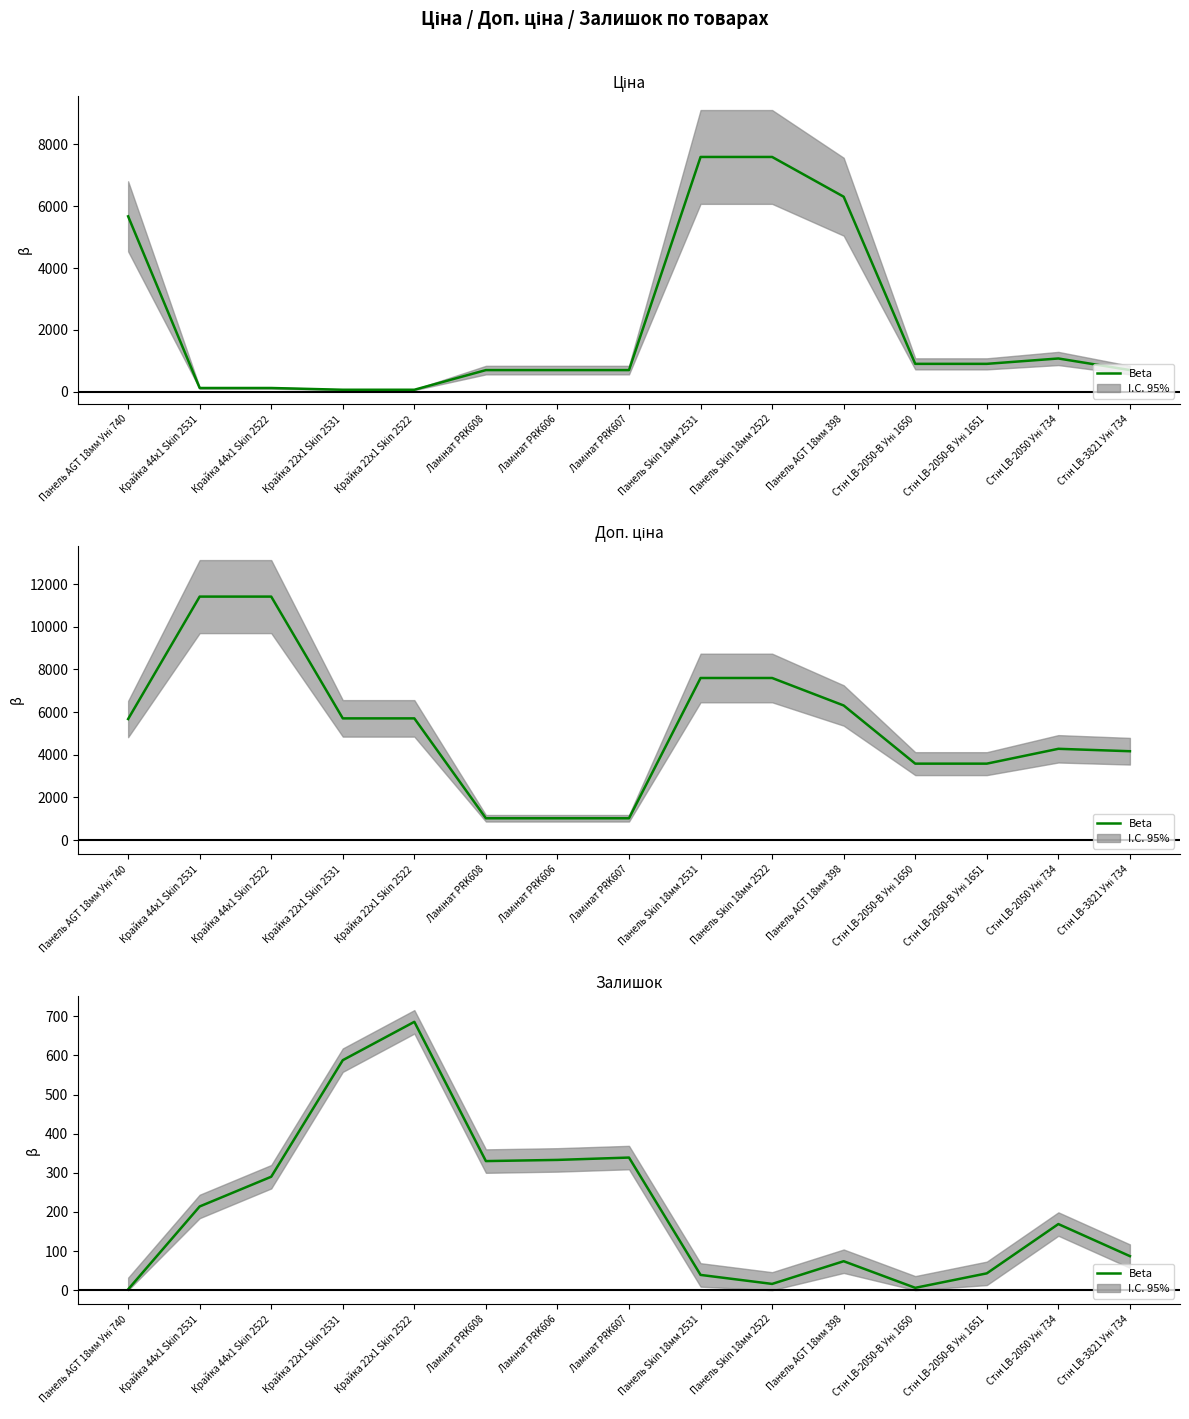

Rank the categories by value from lowest to highest.

Панель AGT 18мм Уні 740, Стін LB-2050-В Уні 1650, Панель Skin 18мм 2522, Панель Skin 18мм 2531, Стін LB-2050-В Уні 1651, Панель AGT 18мм 398, Стін LB-3821 Уні 734, Стін LB-2050 Уні 734, Крайка 44x1 Skin 2531, Крайка 44x1 Skin 2522, Ламінат PRK608, Ламінат PRK606, Ламінат PRK607, Крайка 22x1 Skin 2531, Крайка 22x1 Skin 2522